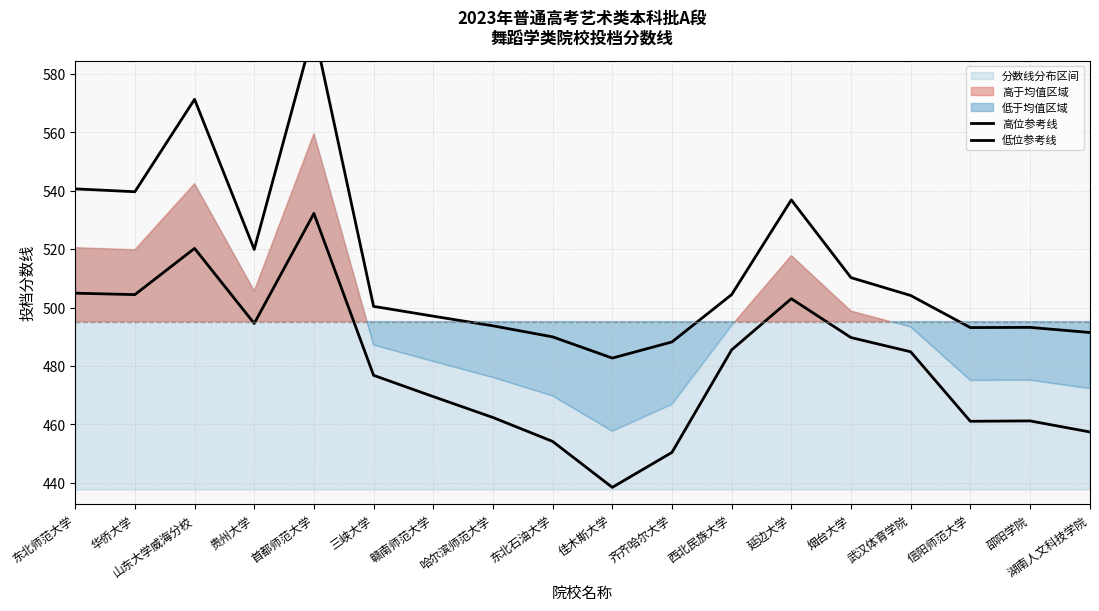

Reading left to right, transcribe all the data shown in this chart.

高位参考线: 东北师范大学=540.6	华侨大学=539.6	山东大学威海分校=571.3	贵州大学=519.9	首都师范大学=595.2	三峡大学=500.4	赣南师范大学=497.0	哈尔滨师范大学=493.7	东北石油大学=490.0	佳木斯大学=482.7	齐齐哈尔大学=488.2	西北民族大学=504.4	延边大学=536.8	烟台大学=510.2	武汉体育学院=504.1	信阳师范大学=493.1	邵阳学院=493.2	湖南人文科技学院=491.5
低位参考线: 东北师范大学=504.9	华侨大学=504.4	山东大学威海分校=520.2	贵州大学=494.6	首都师范大学=532.2	三峡大学=476.8	赣南师范大学=469.5	哈尔滨师范大学=462.4	东北石油大学=454.2	佳木斯大学=438.5	齐齐哈尔大学=450.4	西北民族大学=485.5	延边大学=503.0	烟台大学=489.7	武汉体育学院=484.9	信阳师范大学=461.1	邵阳学院=461.2	湖南人文科技学院=457.4